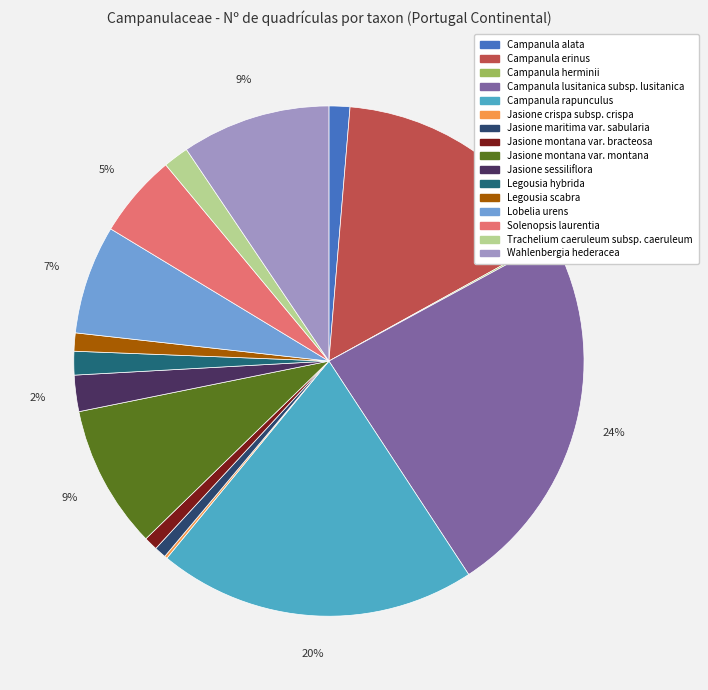

To the nearest percent, what is the average slice percentage?

6%